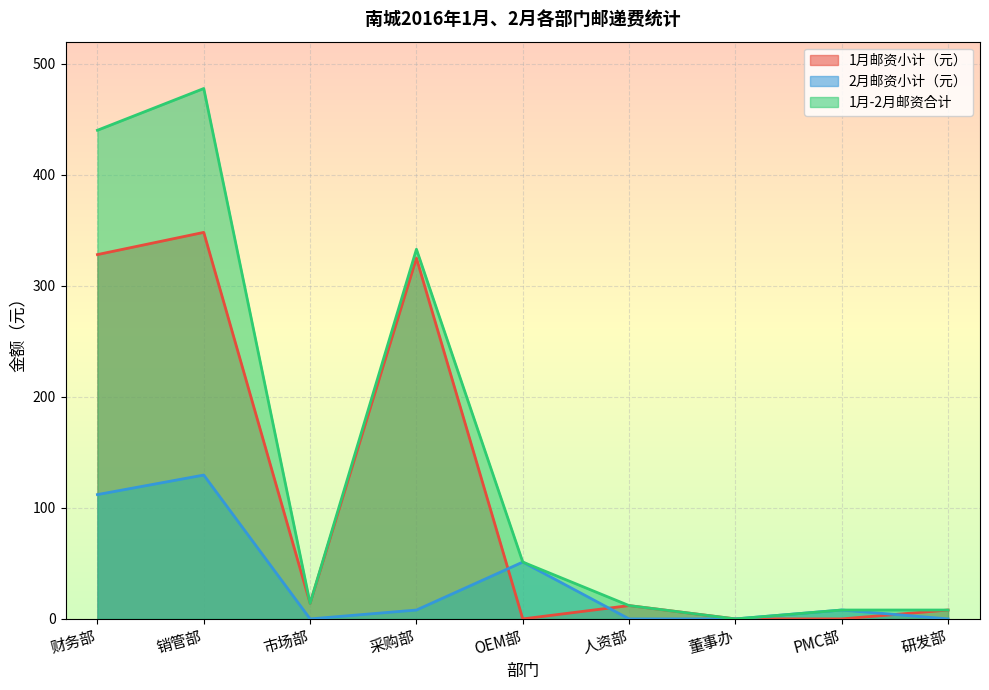

Reading left to right, what are all the values shown in this chart?

1月邮资小计（元）: 328.2	348.2	14.0	325.0	0.0	12.0	0.0	0.0	8.0
2月邮资小计（元）: 112.0	129.6	0.0	8.0	51.2	0.0	0.0	8.0	0.0
1月-2月邮资合计: 440.2	477.8	14.0	333.0	51.2	12.0	0.0	8.0	8.0